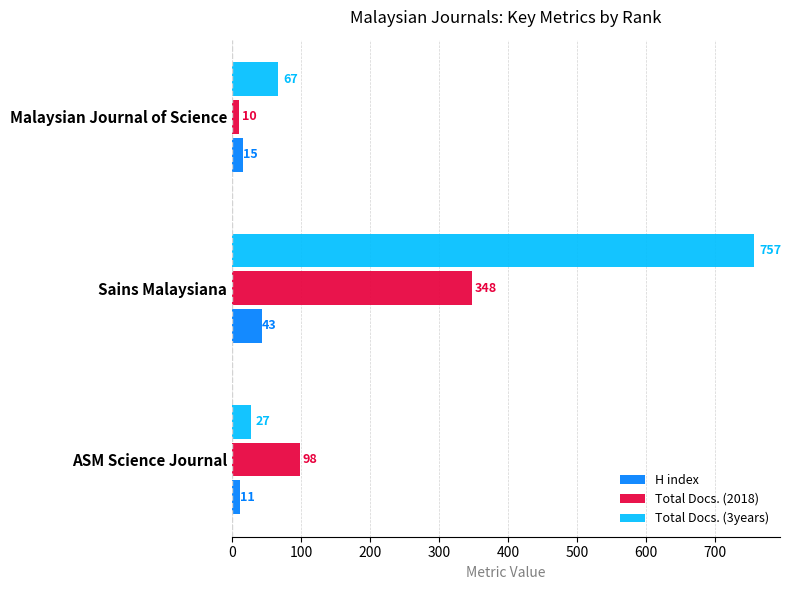

What is the difference between the highest and lowest values at Malaysian Journal of Science?

57